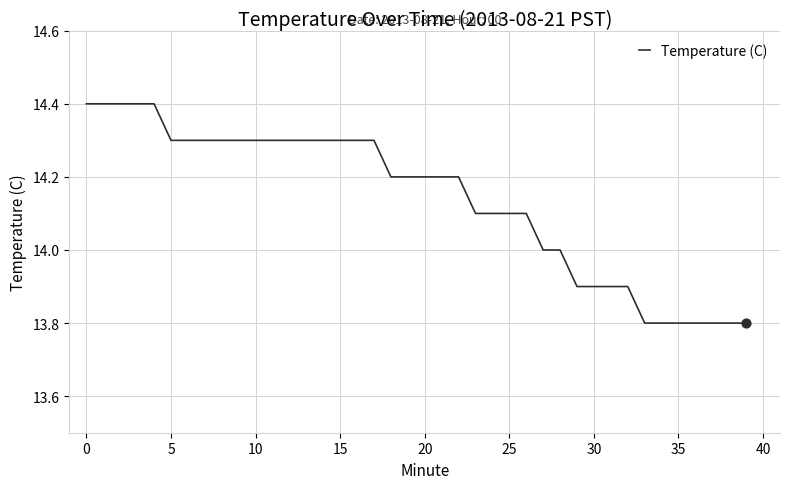

What is the maximum value shown in the chart?

14.4